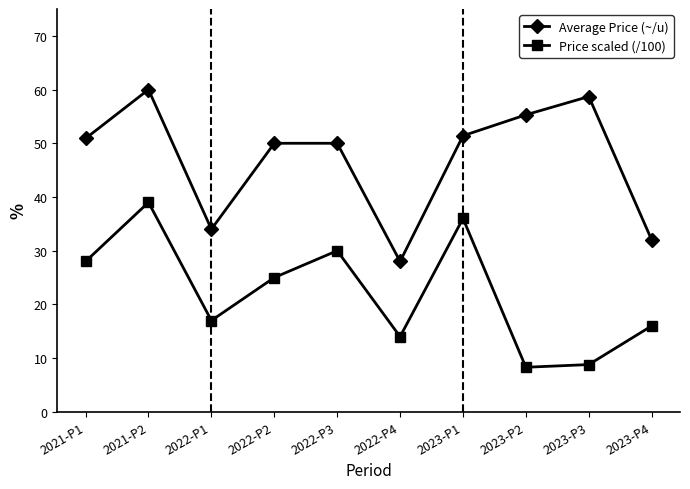

What are all the series names shown in the legend?

Average Price (~/u), Price scaled (/100)